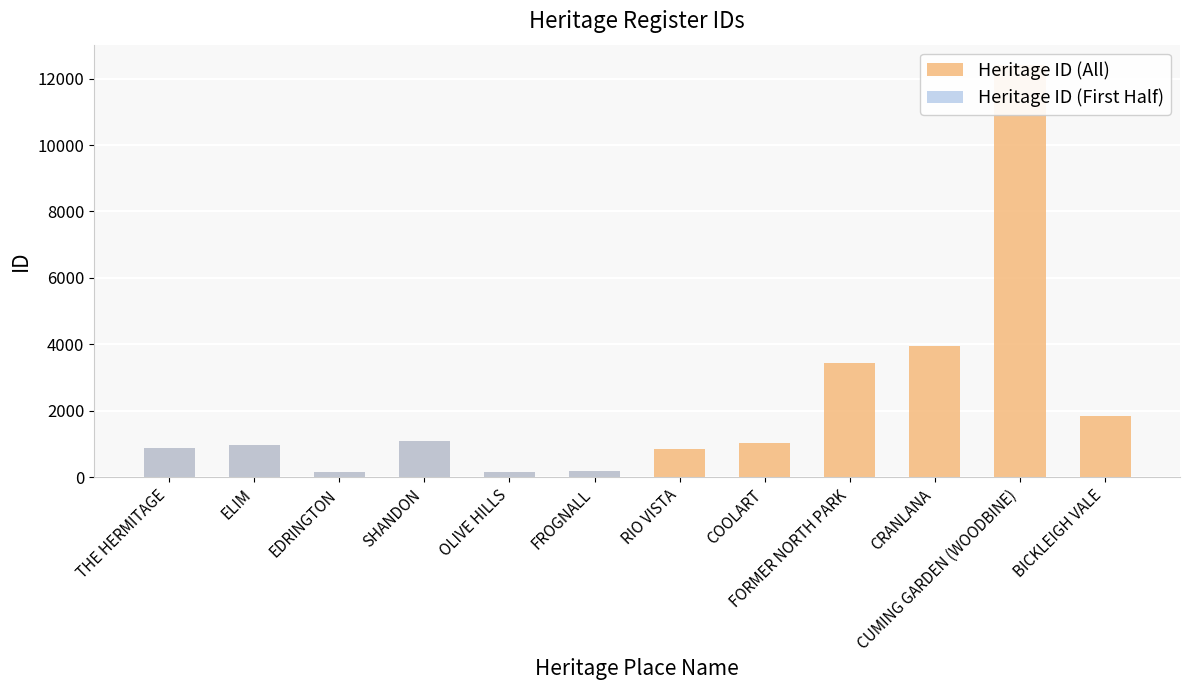

True or false: Heritage ID (First Half) has a value of 0 at CUMING GARDEN (WOODBINE).

True